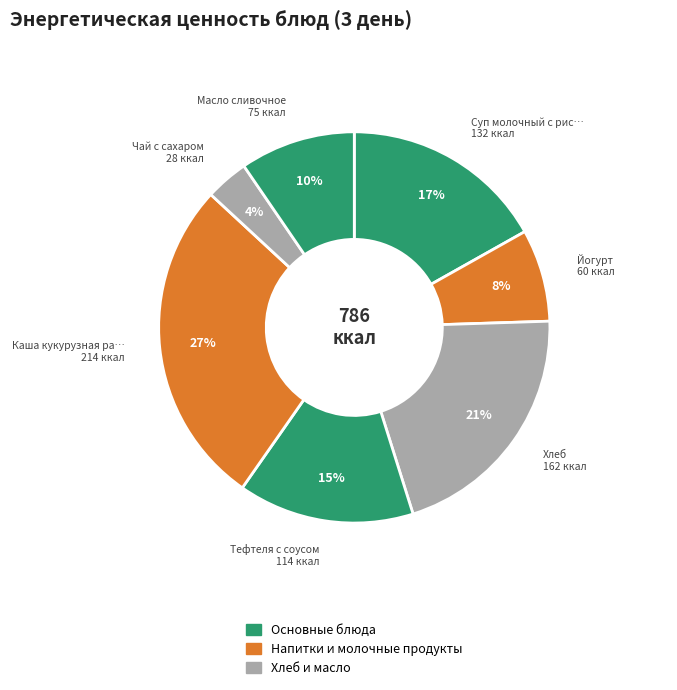

How many segments does this pie chart have?

7